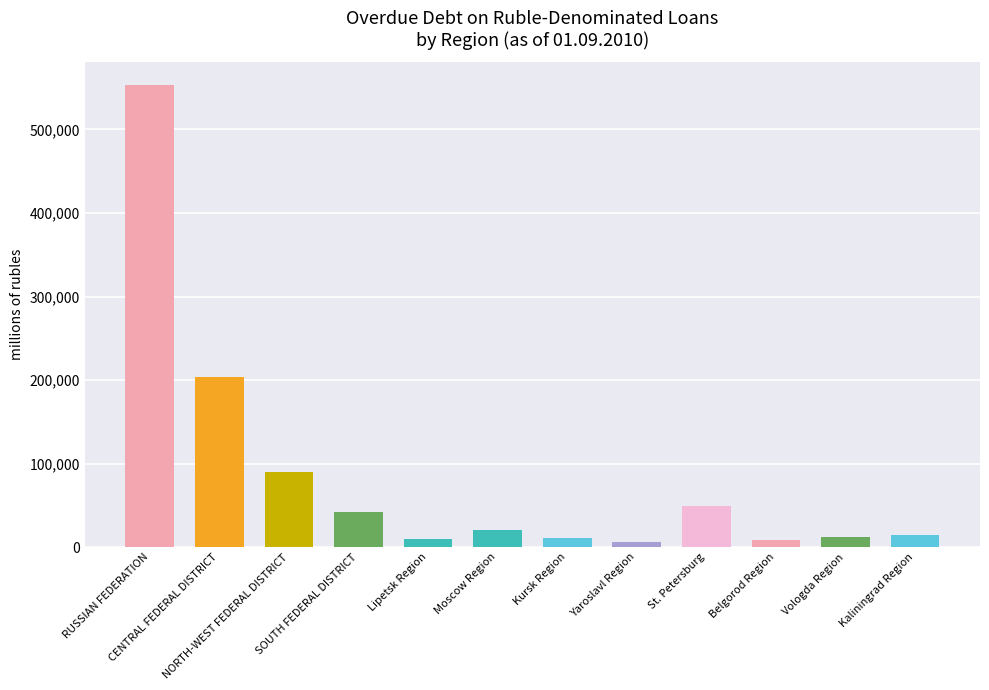

How many data points are less than 19918?

6